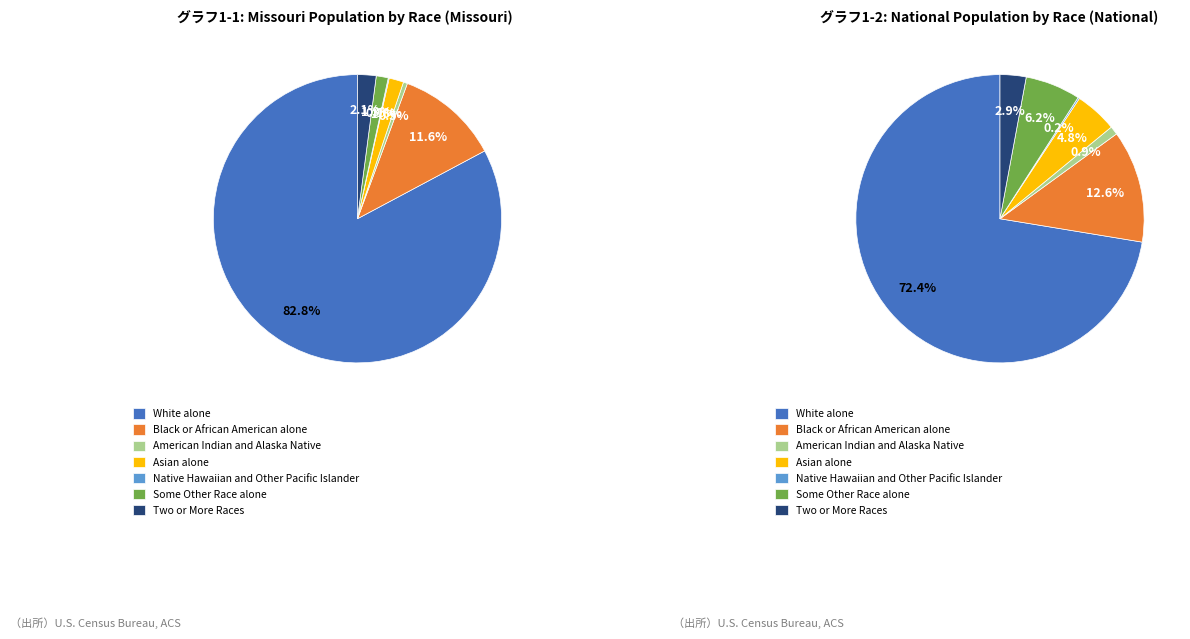

What is the largest slice in the pie chart?

White alone